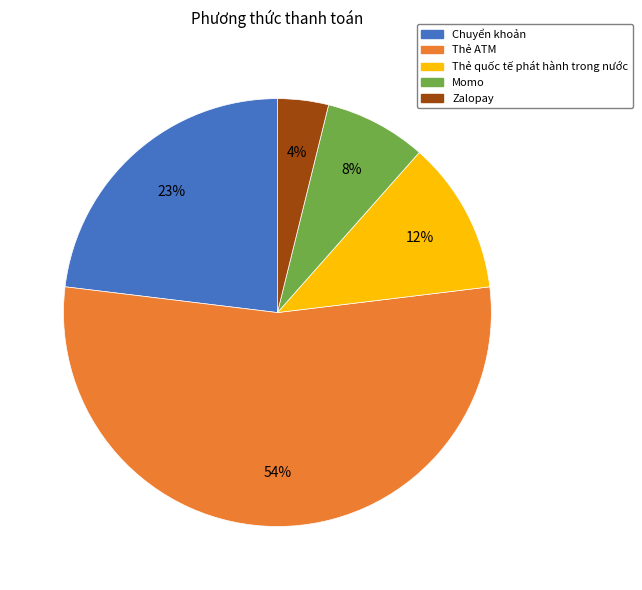

Which category accounts for the majority?

Thẻ ATM